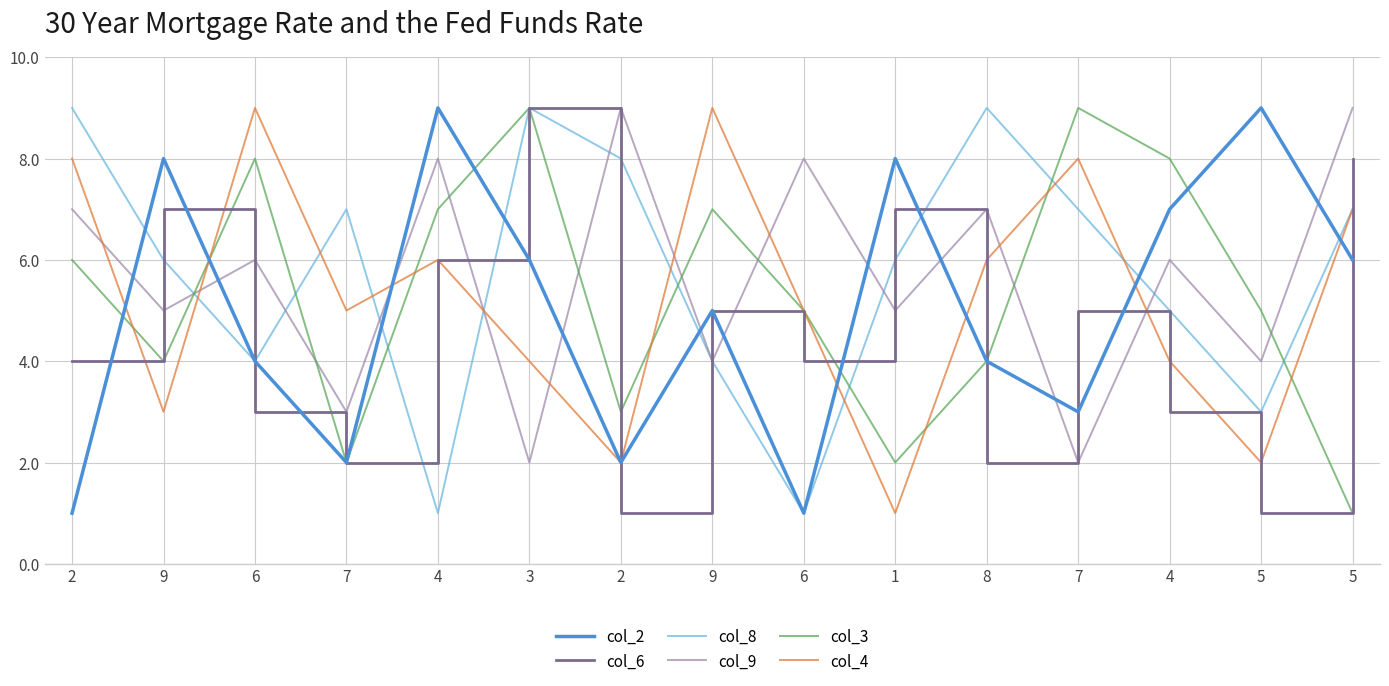

What is the difference between the col_6 values at 2 and 5?

3